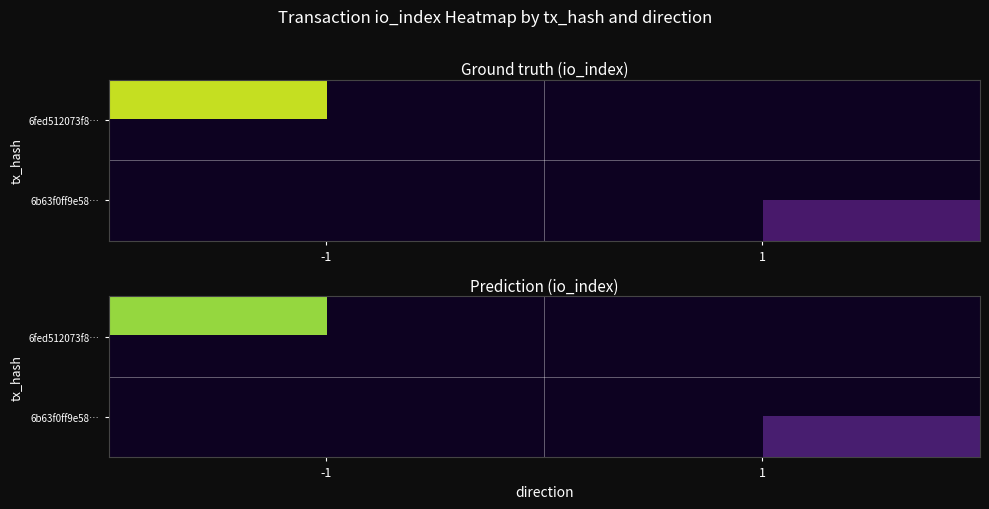

List the series in order of their peak value, highest first.

6fed512073f8…, 6b63f0ff9e58…